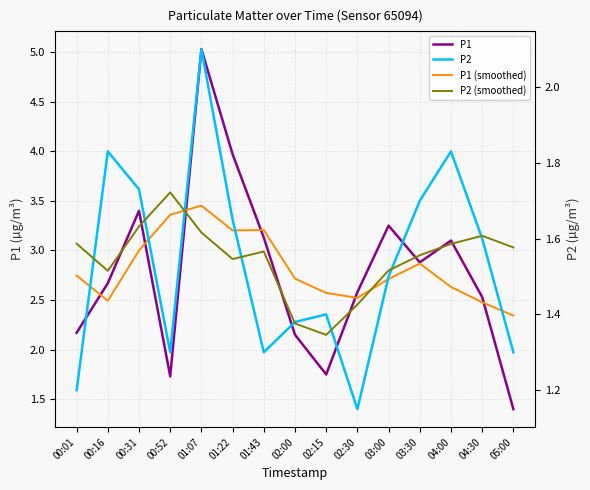

What is the difference between the second highest and minimum values in the P1 series?

2.6